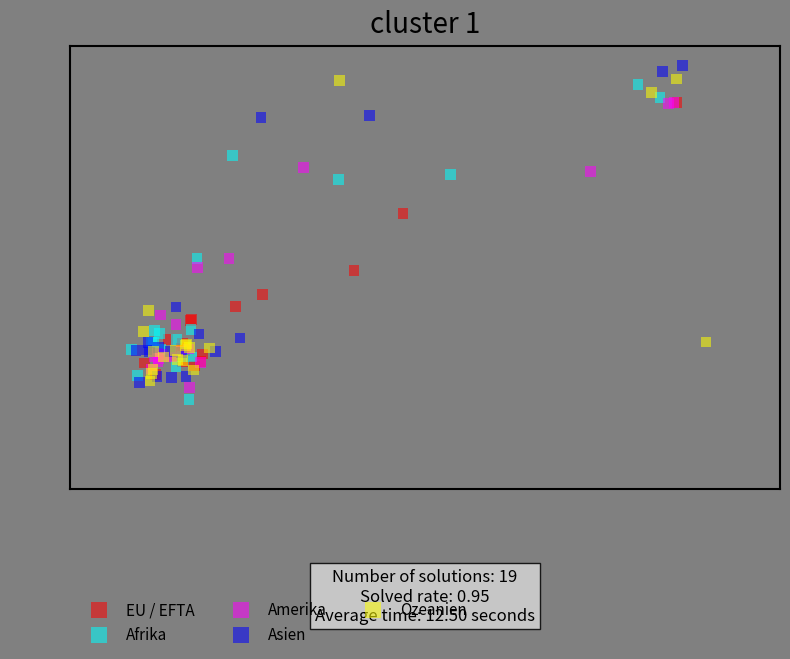

What are all the series names shown in the legend?

EU / EFTA, Afrika, Amerika, Asien, Ozeanien